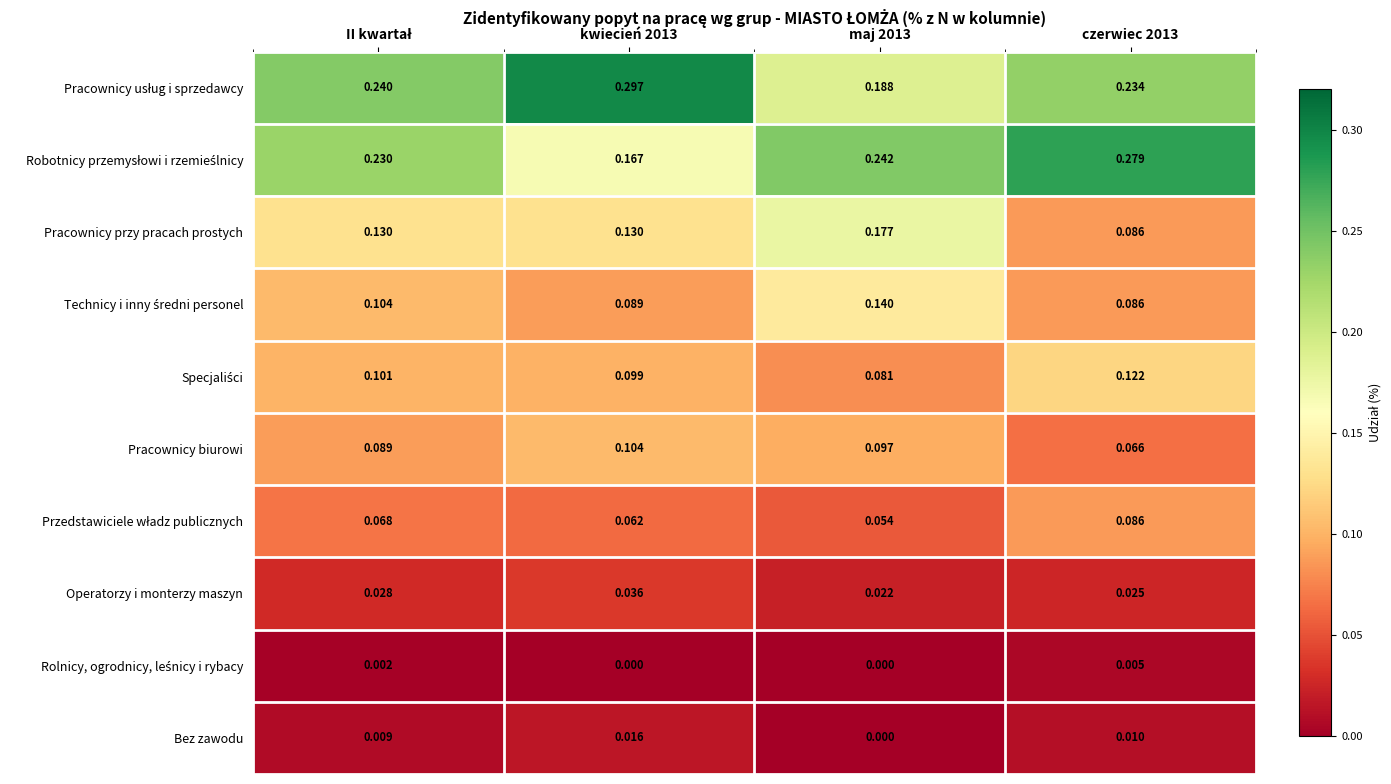

What is the maximum value shown in the chart?

0.3